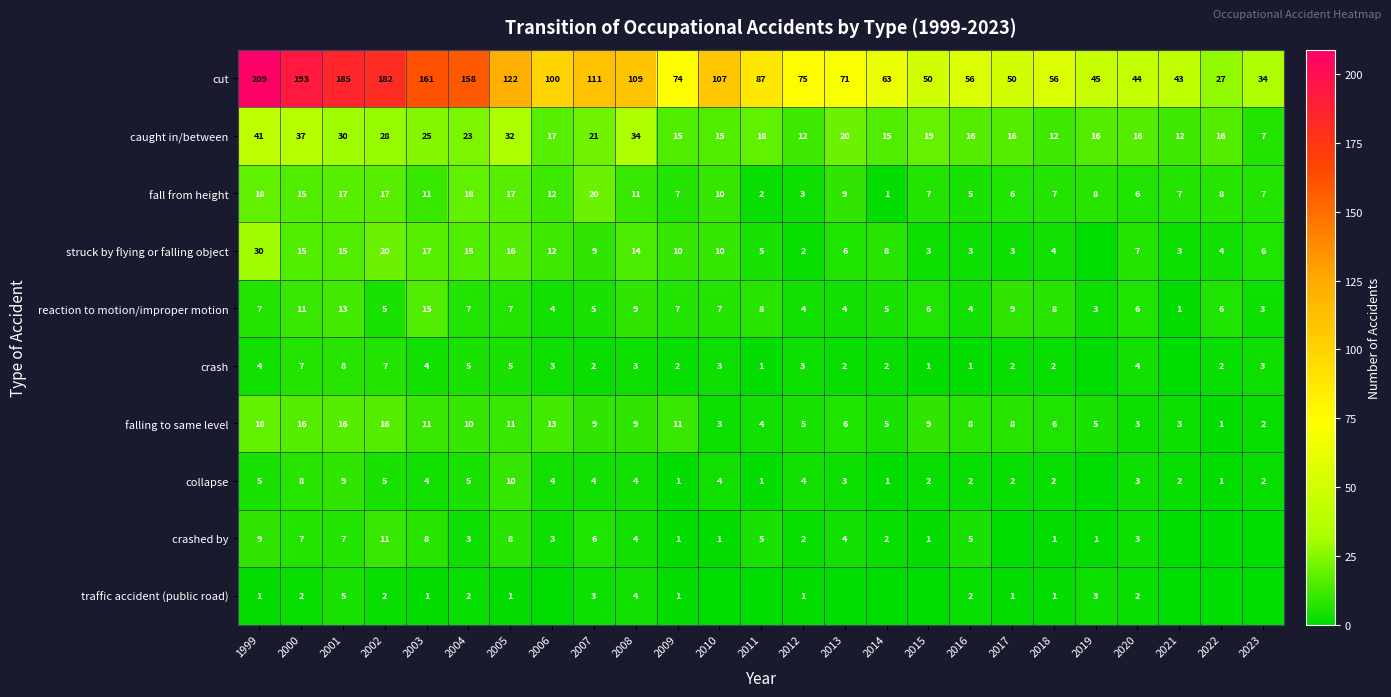

At which category is the sum across all series the highest?

1999